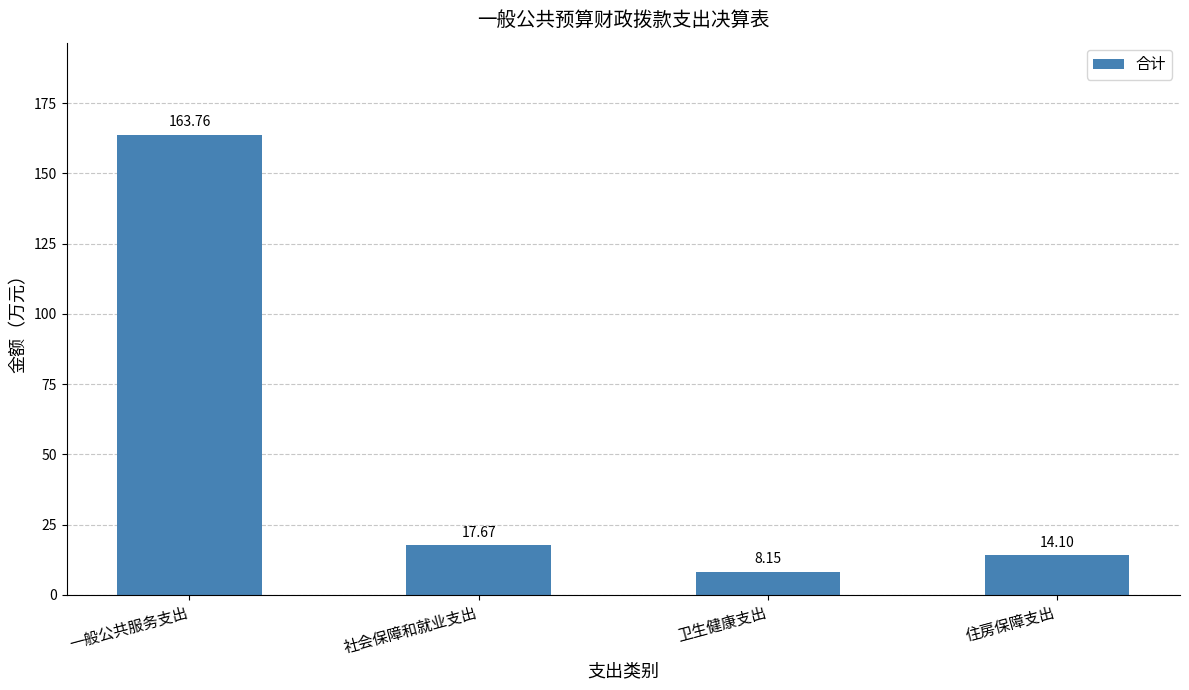

Which has a higher value, 卫生健康支出 or 住房保障支出?

住房保障支出